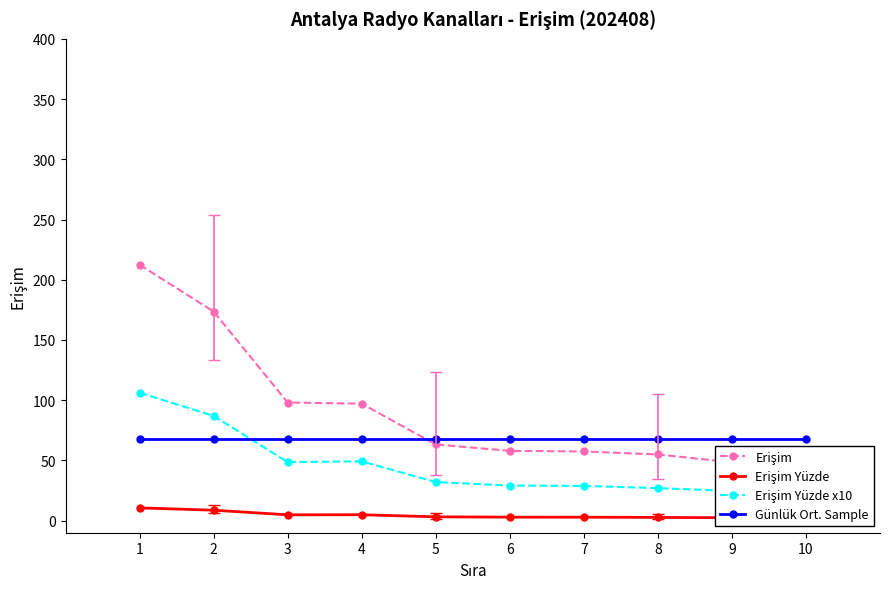

How many interior local valleys does the Erişim Yüzde x10 series have?

1